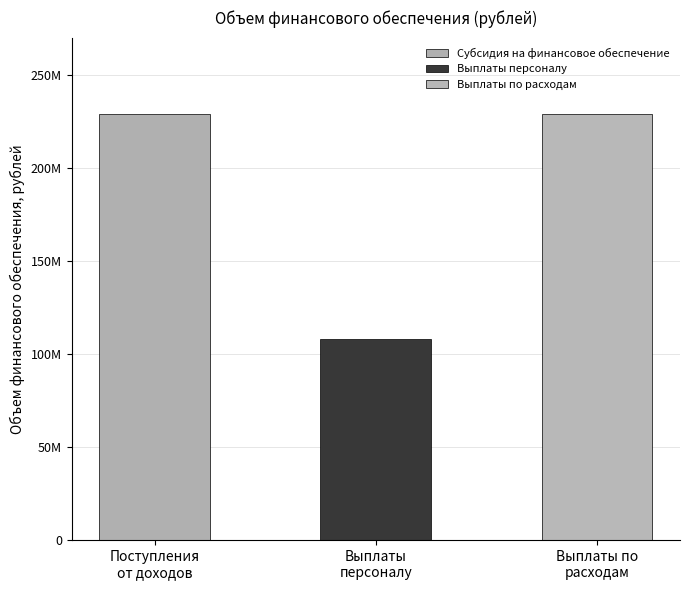

Read the Субсидия на финансовое обеспечение value at 2. Поступления от доходов, всего, to the nearest 50.

229005000